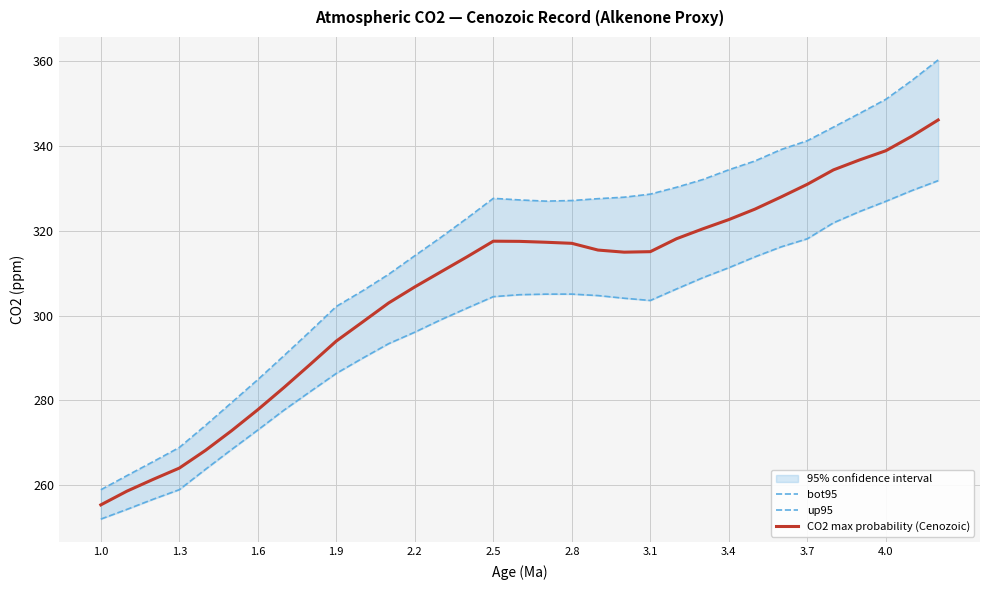

True or false: CO2 max probability (Cenozoic) and up95 cross at least once.

False